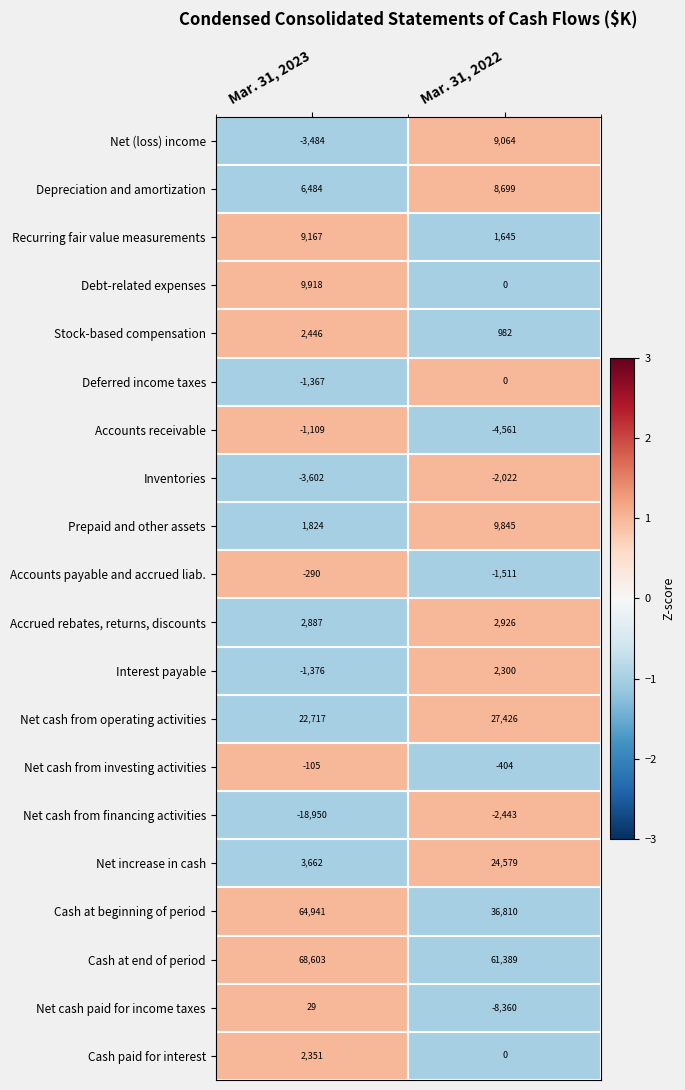

What is the difference between the highest and lowest values at Mar. 31, 2022?

69749